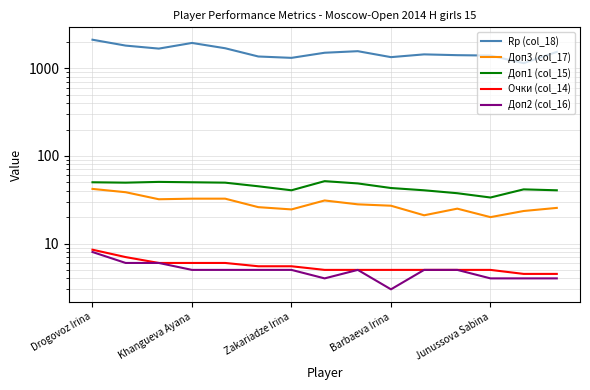

How many lines are shown in the chart?

5